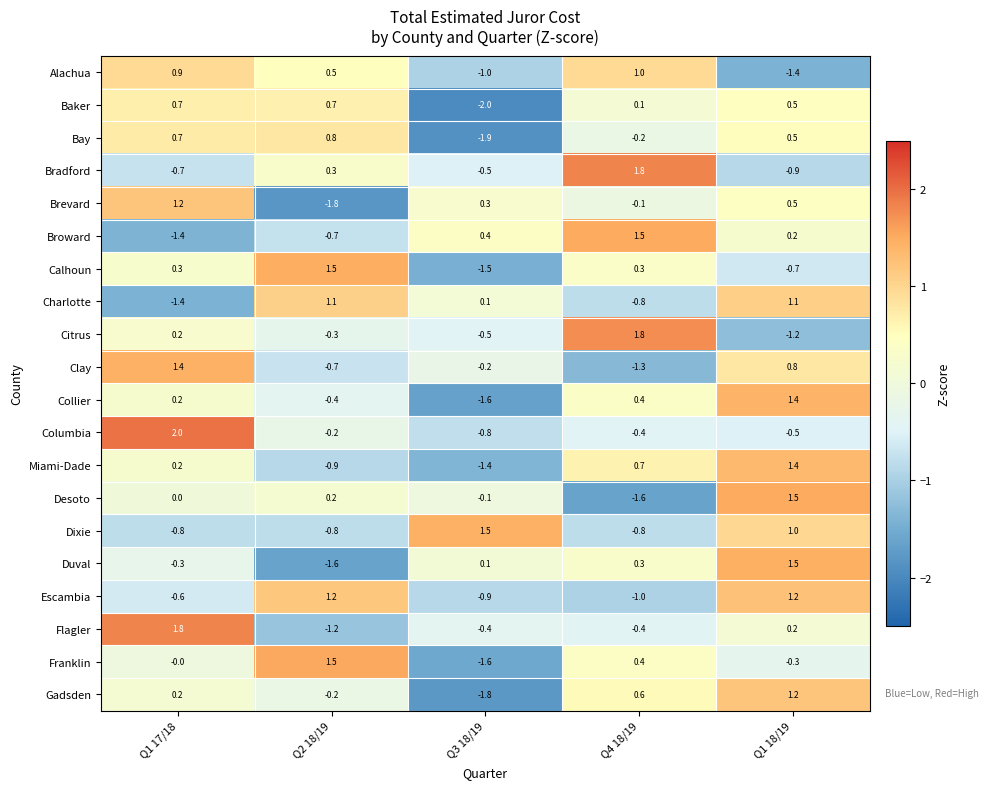

What is the maximum value for Brevard?

1.2